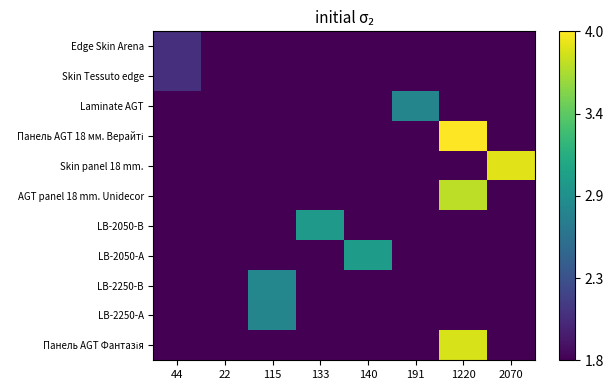

Which has a higher value, 140 or 22?

140